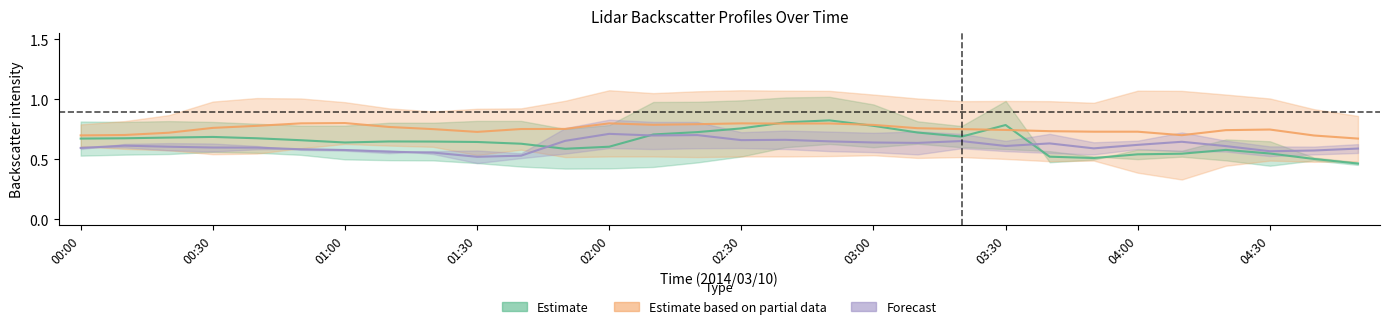

What is the difference between the highest and lowest values at 25?

0.2